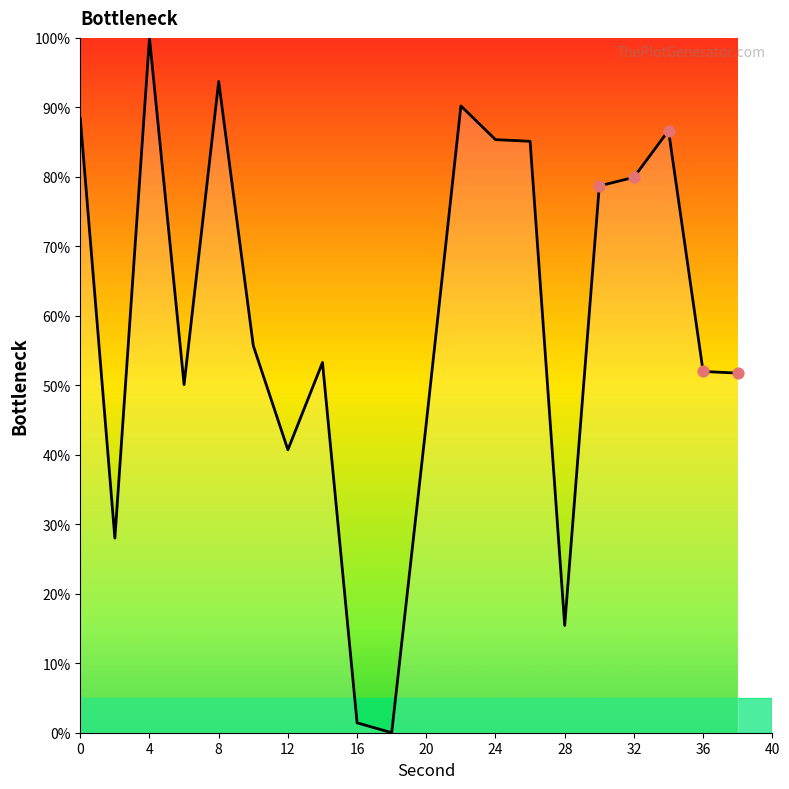

What is the greatest value displayed?

100.0